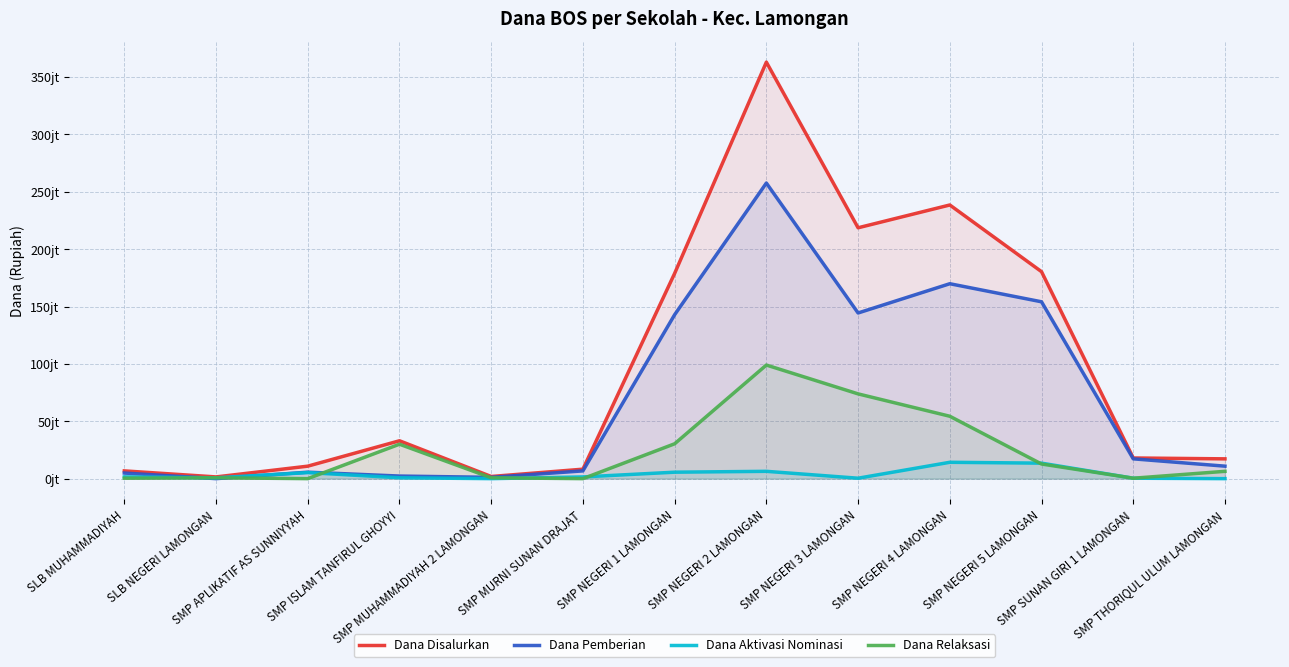

Reading right to left, extract all data points from this chart.

Dana Disalurkan: SMP THORIQUL ULUM LAMONGAN=17250000	SMP SUNAN GIRI 1 LAMONGAN=18000000	SMP NEGERI 5 LAMONGAN=180375000	SMP NEGERI 4 LAMONGAN=238500000	SMP NEGERI 3 LAMONGAN=218625000	SMP NEGERI 2 LAMONGAN=363000000	SMP NEGERI 1 LAMONGAN=178875000	SMP MURNI SUNAN DRAJAT=8250000	SMP MUHAMMADIYAH 2 LAMONGAN=1875000	SMP ISLAM TANFIRUL GHOYYI=33000000	SMP APLIKATIF AS SUNNIYYAH=10875000	SLB NEGERI LAMONGAN=1500000	SLB MUHAMMADIYAH=6750000
Dana Pemberian: SMP THORIQUL ULUM LAMONGAN=10875000	SMP SUNAN GIRI 1 LAMONGAN=17250000	SMP NEGERI 5 LAMONGAN=154125000	SMP NEGERI 4 LAMONGAN=169875000	SMP NEGERI 3 LAMONGAN=144375000	SMP NEGERI 2 LAMONGAN=257625000	SMP NEGERI 1 LAMONGAN=142875000	SMP MURNI SUNAN DRAJAT=6750000	SMP MUHAMMADIYAH 2 LAMONGAN=1125000	SMP ISLAM TANFIRUL GHOYYI=2250000	SMP APLIKATIF AS SUNNIYYAH=5625000	SLB NEGERI LAMONGAN=0	SLB MUHAMMADIYAH=4875000
Dana Aktivasi Nominasi: SMP THORIQUL ULUM LAMONGAN=0	SMP SUNAN GIRI 1 LAMONGAN=375000	SMP NEGERI 5 LAMONGAN=13500000	SMP NEGERI 4 LAMONGAN=14250000	SMP NEGERI 3 LAMONGAN=375000	SMP NEGERI 2 LAMONGAN=6375000	SMP NEGERI 1 LAMONGAN=5625000	SMP MURNI SUNAN DRAJAT=1500000	SMP MUHAMMADIYAH 2 LAMONGAN=0	SMP ISLAM TANFIRUL GHOYYI=750000	SMP APLIKATIF AS SUNNIYYAH=5250000	SLB NEGERI LAMONGAN=750000	SLB MUHAMMADIYAH=1500000
Dana Relaksasi: SMP THORIQUL ULUM LAMONGAN=6375000	SMP SUNAN GIRI 1 LAMONGAN=375000	SMP NEGERI 5 LAMONGAN=12750000	SMP NEGERI 4 LAMONGAN=54375000	SMP NEGERI 3 LAMONGAN=73875000	SMP NEGERI 2 LAMONGAN=99000000	SMP NEGERI 1 LAMONGAN=30375000	SMP MURNI SUNAN DRAJAT=0	SMP MUHAMMADIYAH 2 LAMONGAN=750000	SMP ISLAM TANFIRUL GHOYYI=30000000	SMP APLIKATIF AS SUNNIYYAH=0	SLB NEGERI LAMONGAN=750000	SLB MUHAMMADIYAH=375000